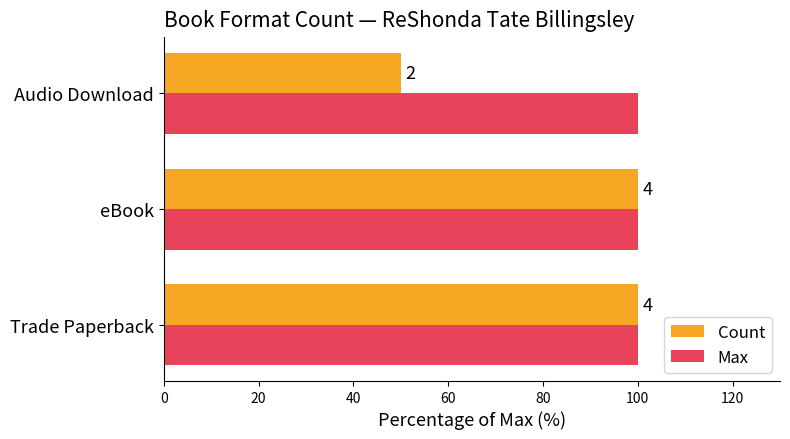

What are all the series names shown in the legend?

Count, Max